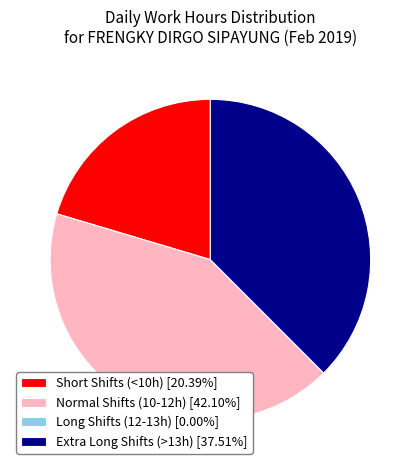

Approximately how many times larger is the value at Short Shifts (<10h) [20.39%] compared to Extra Long Shifts (>13h) [37.51%]?

0.5